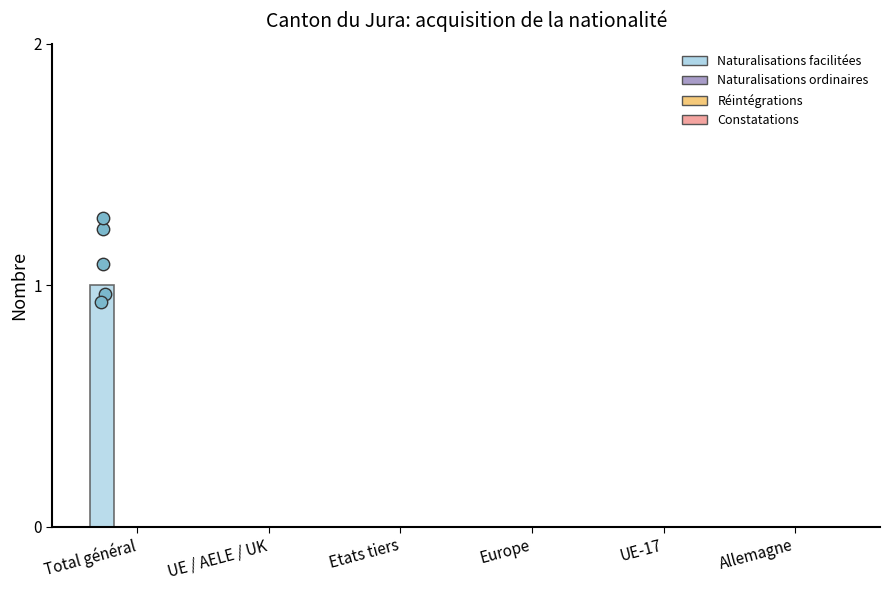

Which series reaches the maximum Y coordinate?

Naturalisations facilitées